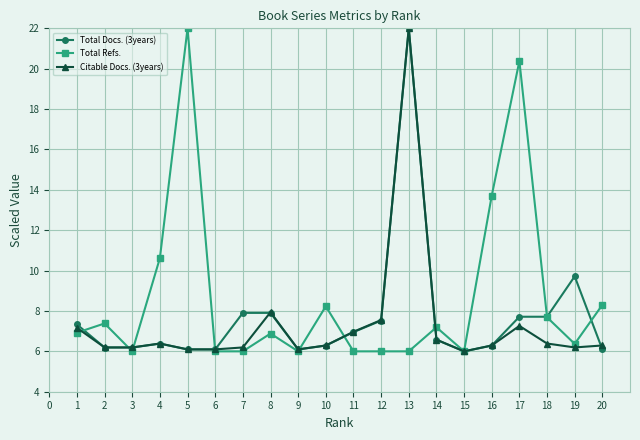

What is the maximum value for Total Refs.?

22.0